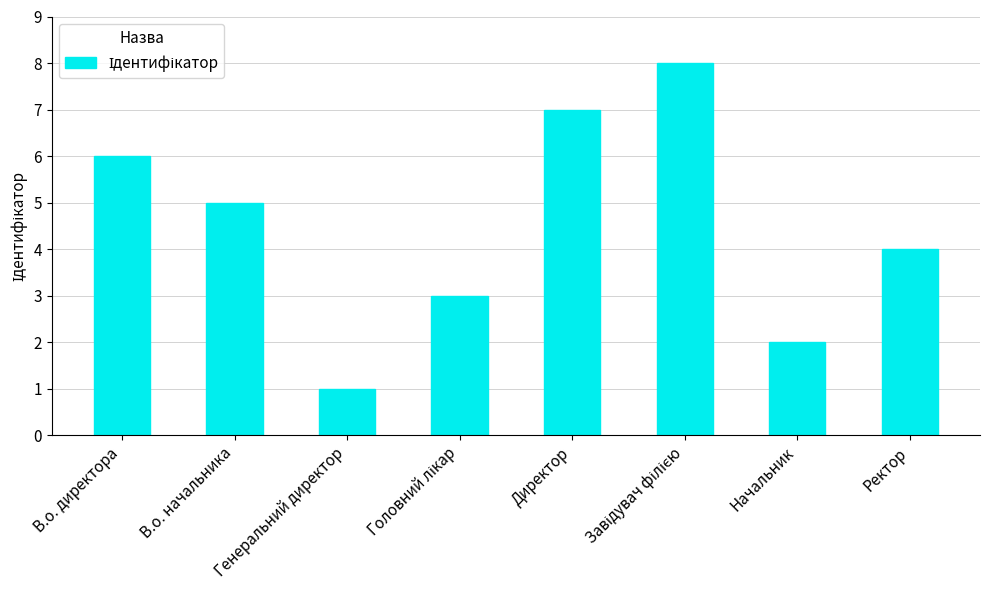

What is the label of the 7th bar from the right?

В.о. начальника